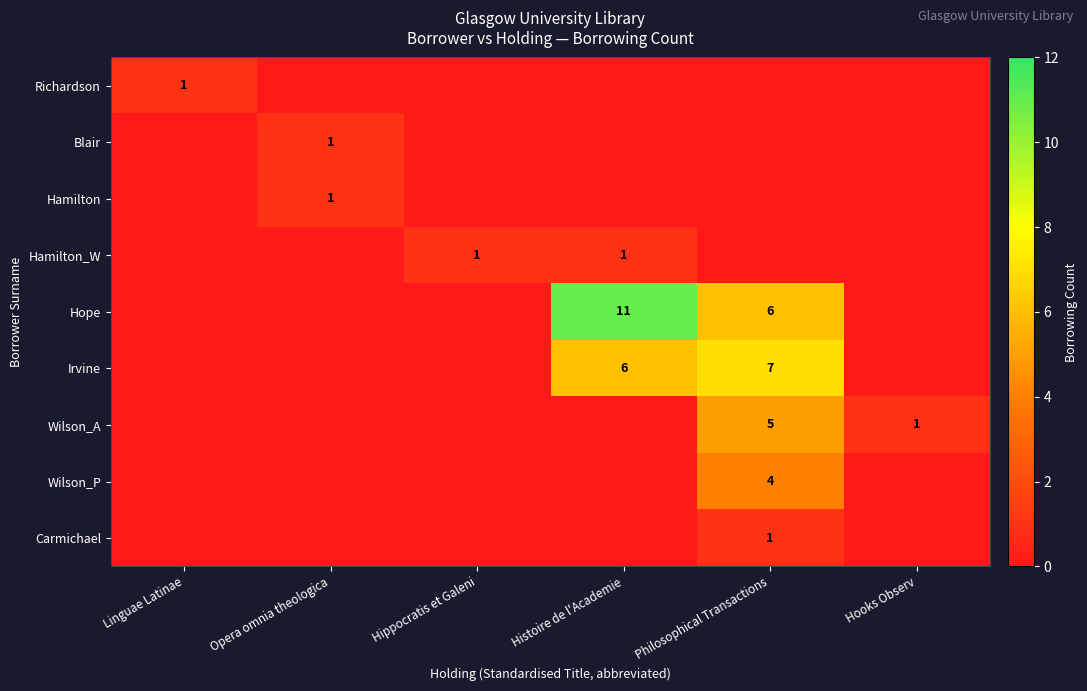

What is the difference between the highest and lowest values at Opera omnia theologica?

1